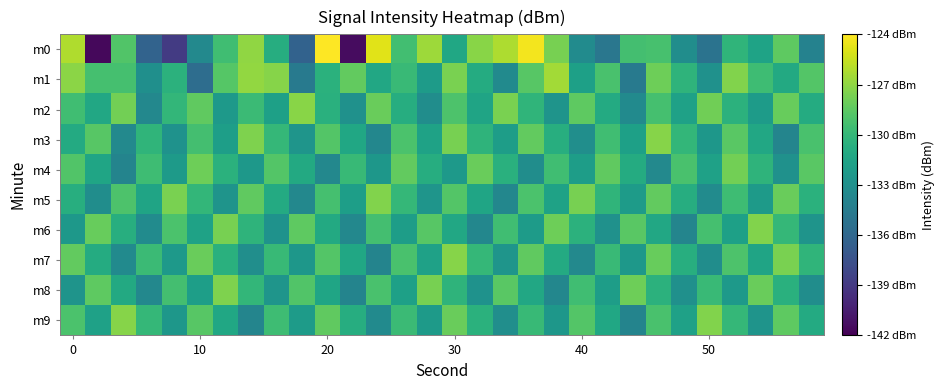

Which series has the widest spread of values?

m0